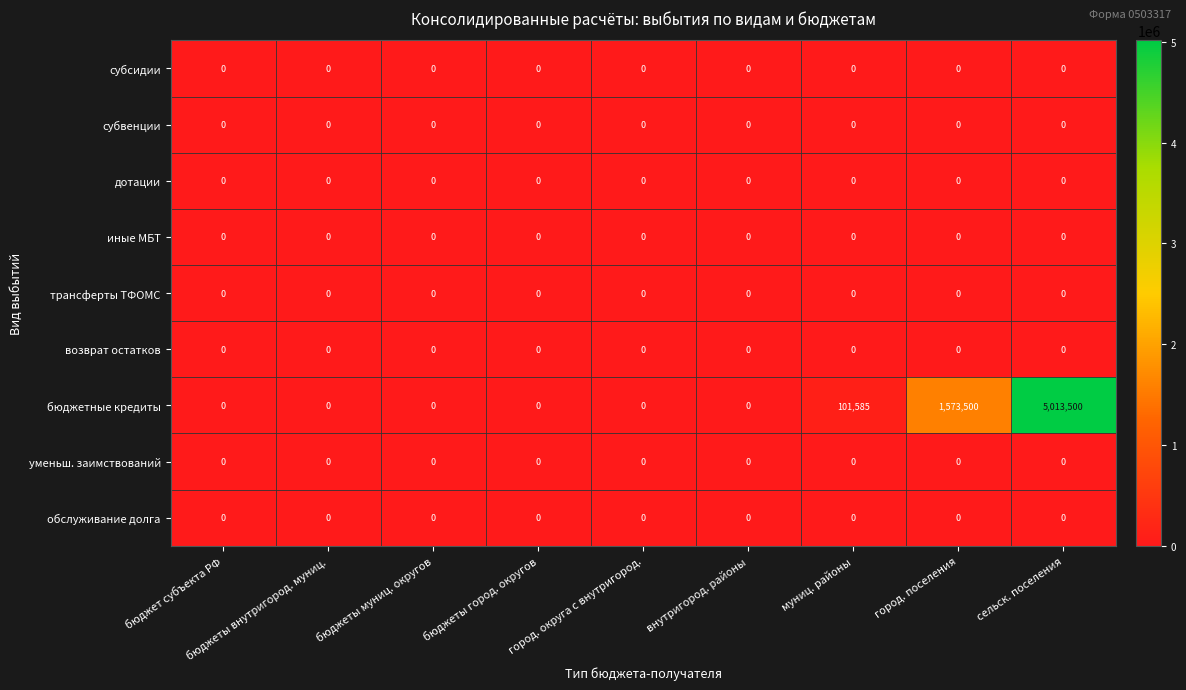

True or false: бюджетные кредиты has a value of -1940191 at бюджеты муниц. округов.

False